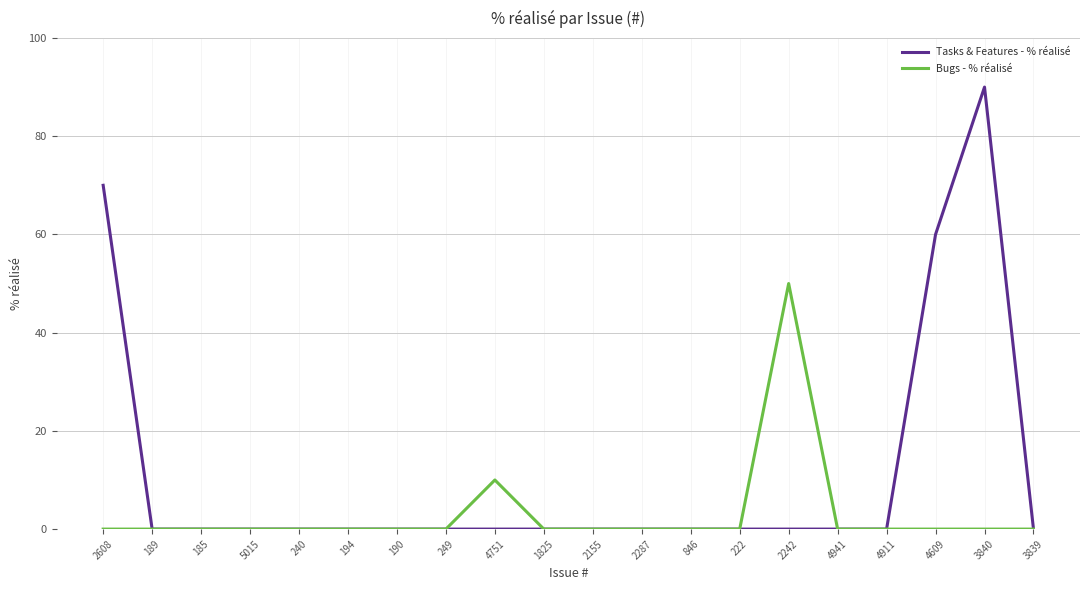

List the series in order of their peak value, lowest first.

Bugs - % réalisé, Tasks & Features - % réalisé